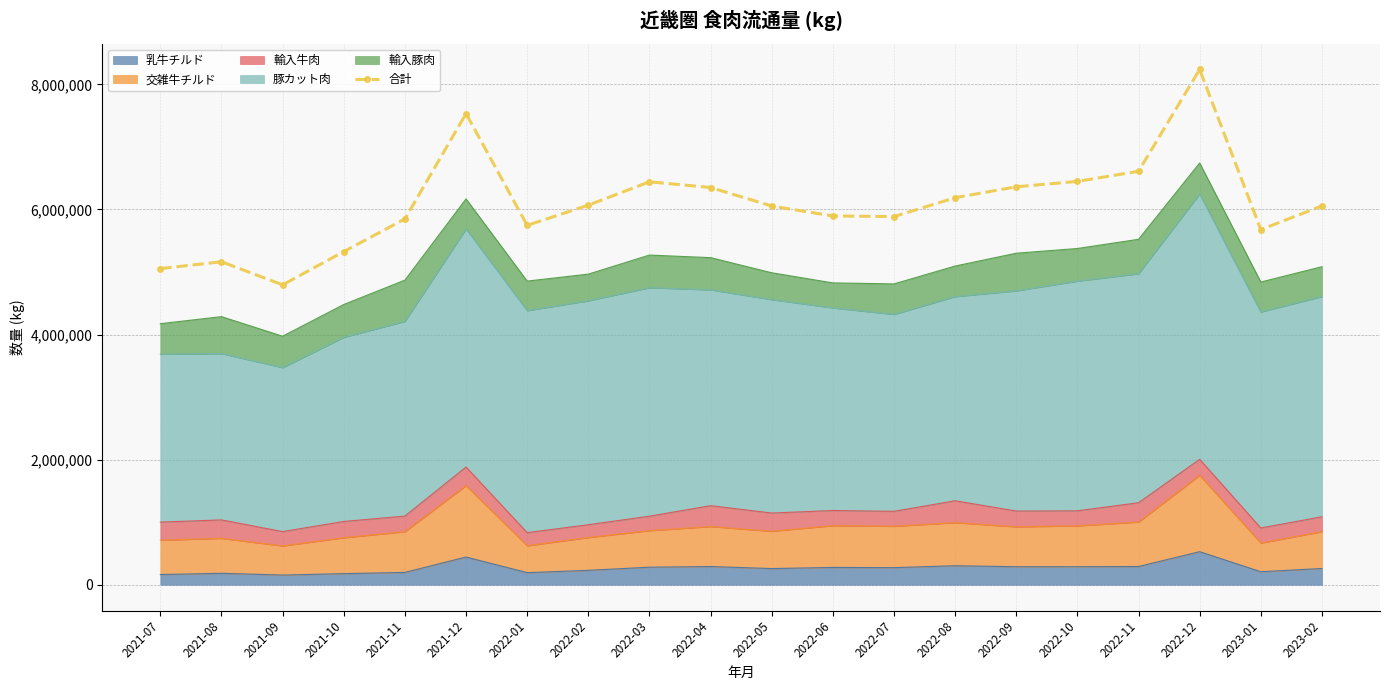

What is the sum of all values?

121731993